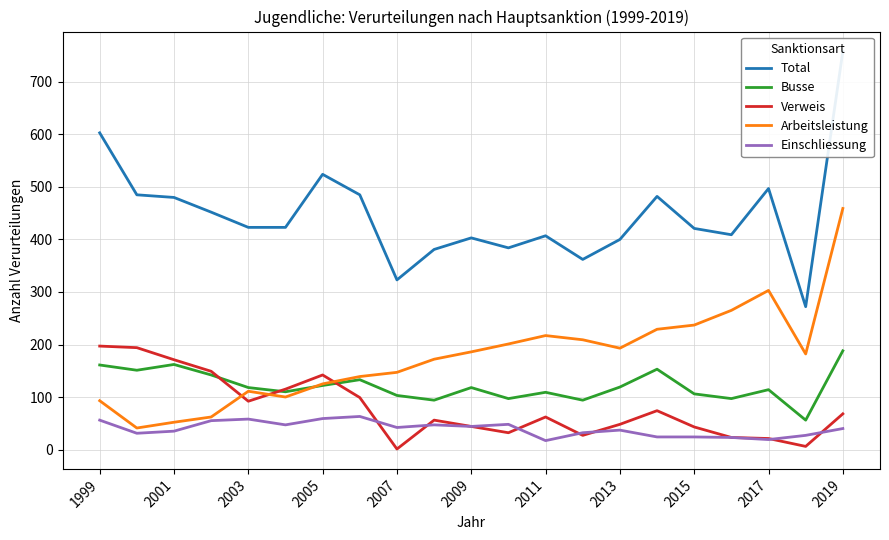

The Verweis series shows 40 at 2005. True or false?

False